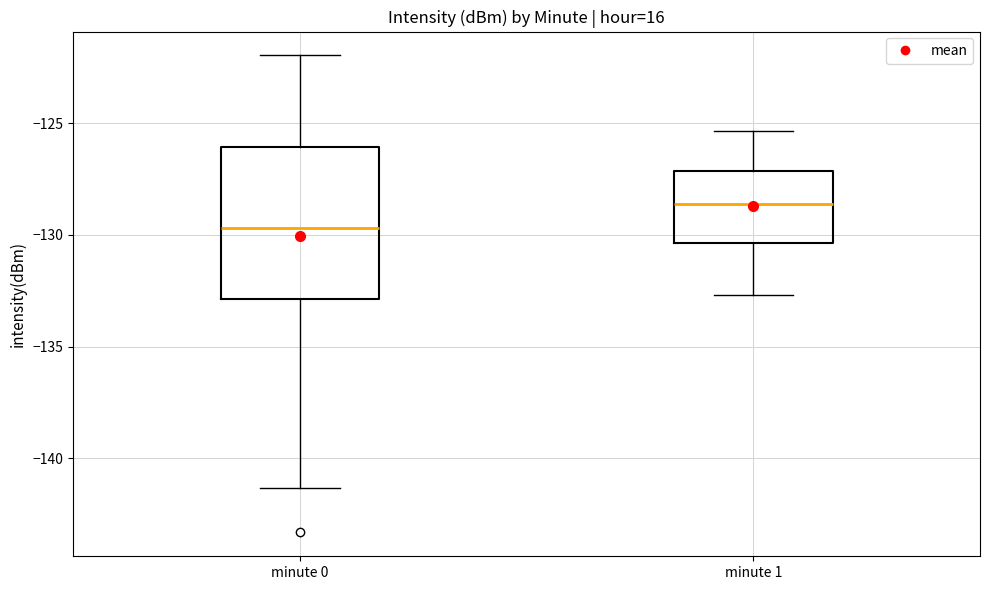

Where does the median line of the box for minute 1 sit on the y-axis? The values are not printed on the chart, so give them approximately, as read against the axis.

-128.5